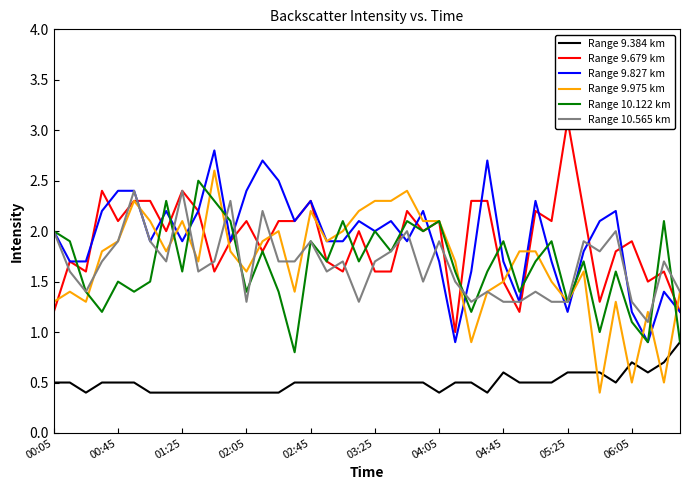

What is the average value of the Range 10.565 km series?

1.7